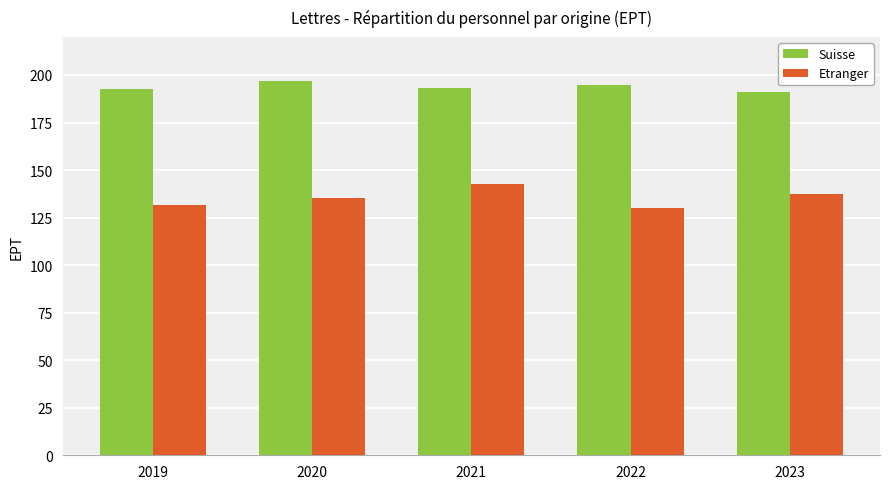

What is the difference between the Etranger values at 2020 and 2023?

2.1